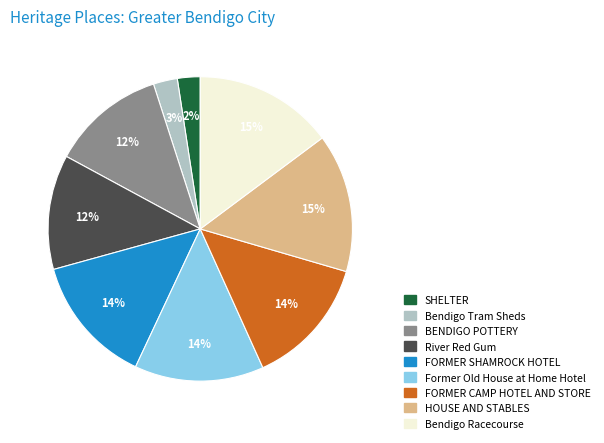

To the nearest percent, what is the difference between the Bendigo Tram Sheds and FORMER SHAMROCK HOTEL slice percentages?

11%